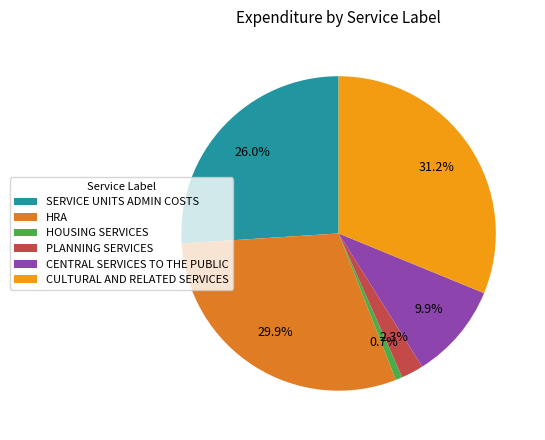

What is the total percentage of HRA and HOUSING SERVICES?

30.6%